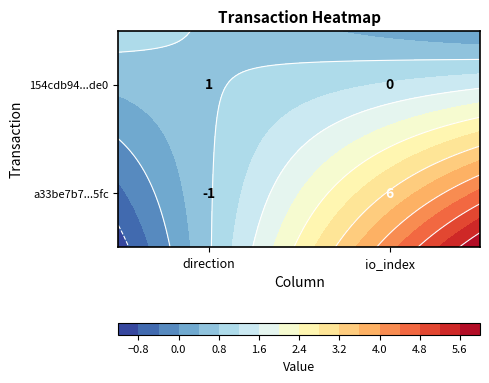

Which series changed the most between -1 and 1?

a33be7b7992b501e0ba798bb6014306b332f5fc